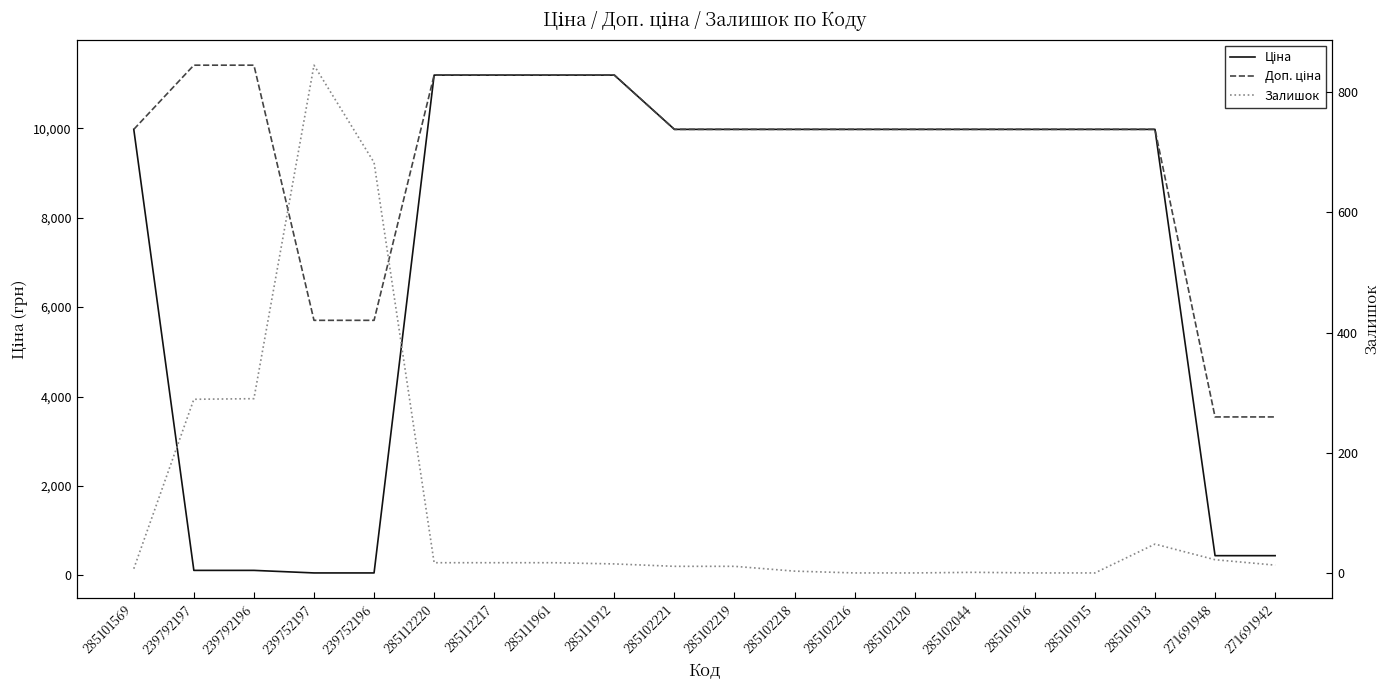

List the series in order of their peak value, highest first.

Доп. ціна, Ціна, Залишок